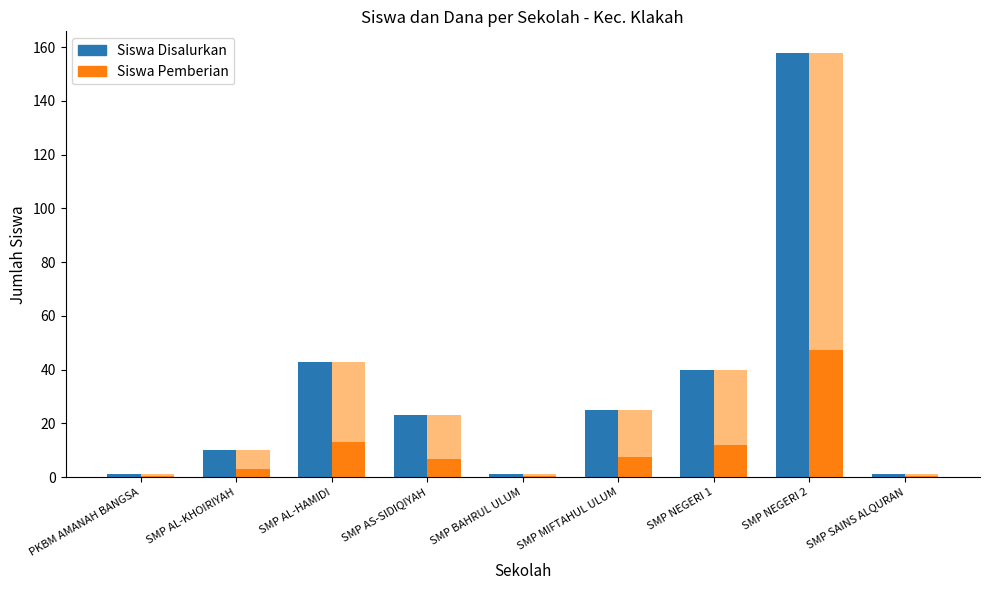

Does the chart contain stacked bars?

No